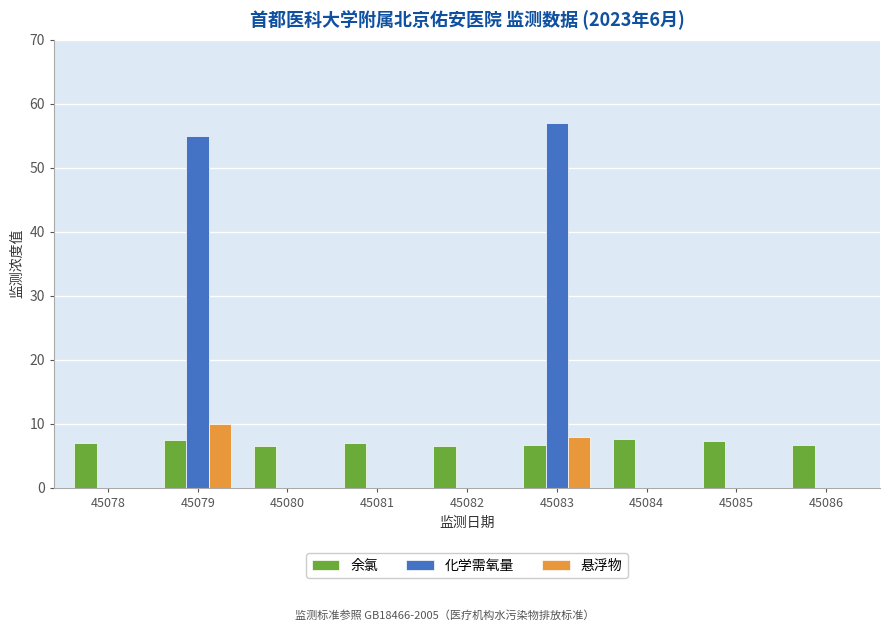

What is the greatest value displayed?

57.0